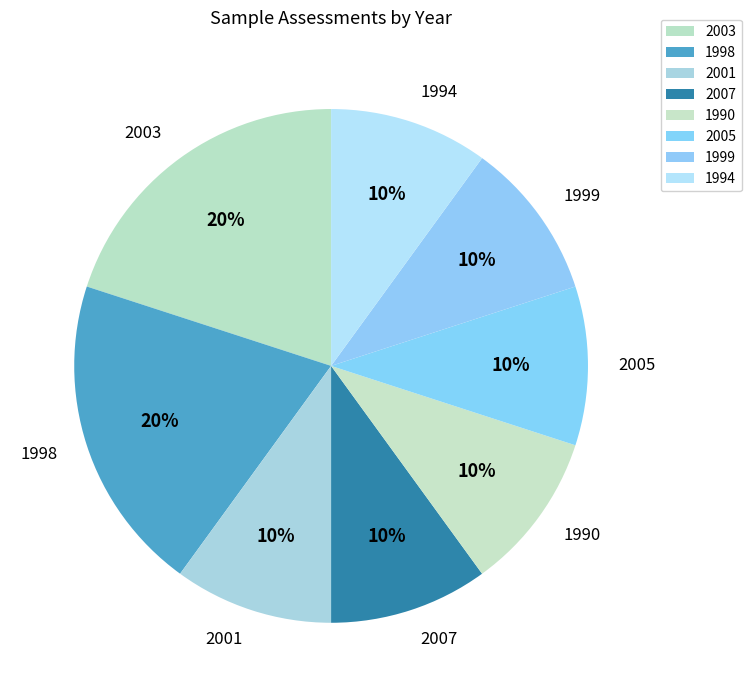

Approximately how many times larger is the value at 1990 compared to 1998?

0.5